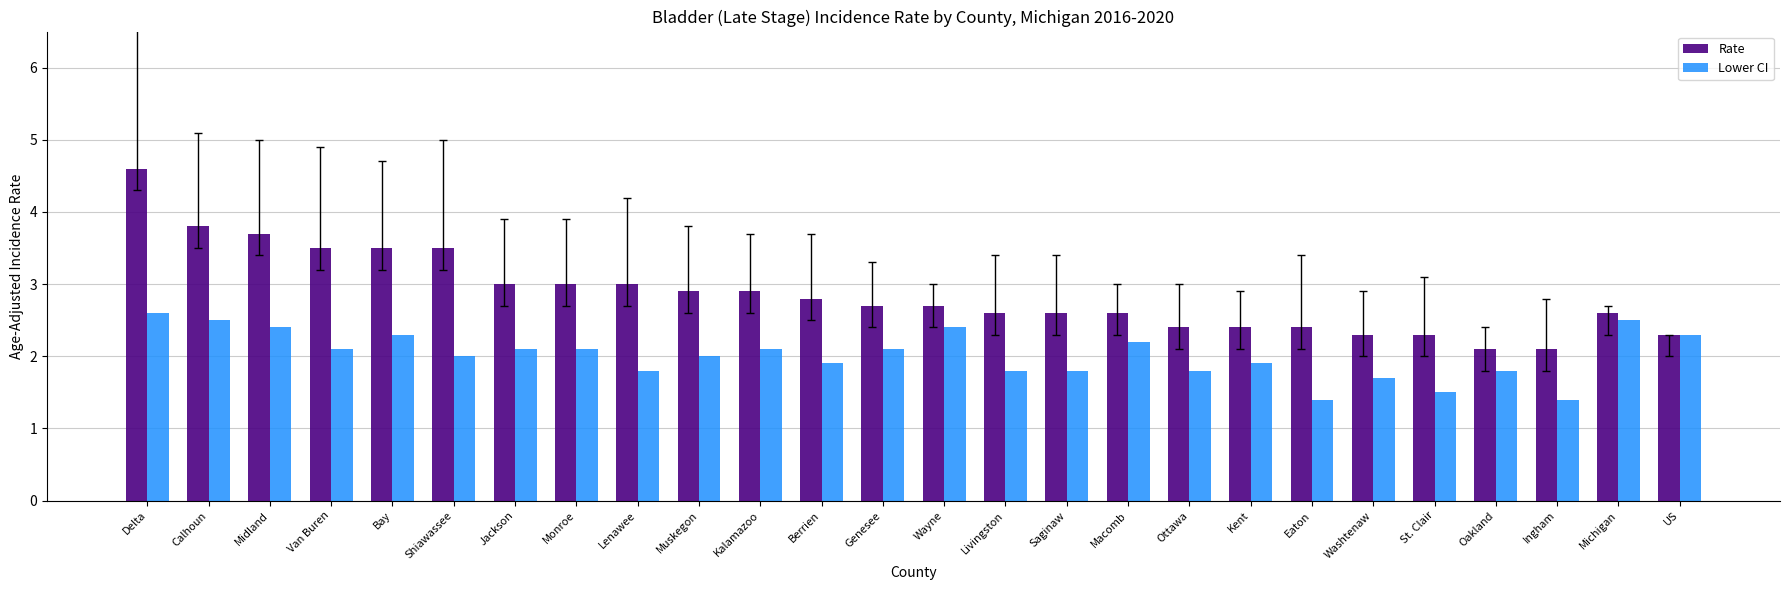

What is the label of the 22nd bar from the right?

Bay